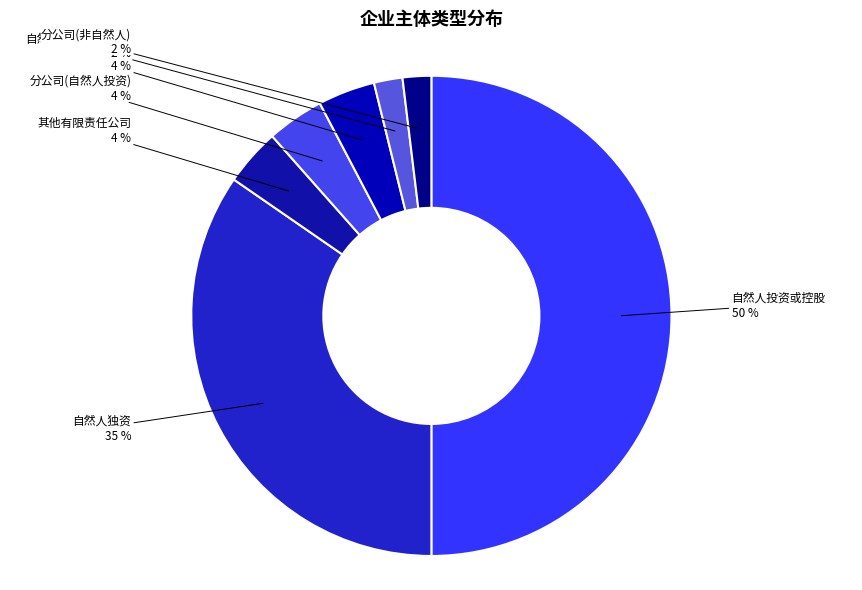

Between 自然人投资法人独资 and 自然人独资, which is larger?

自然人独资